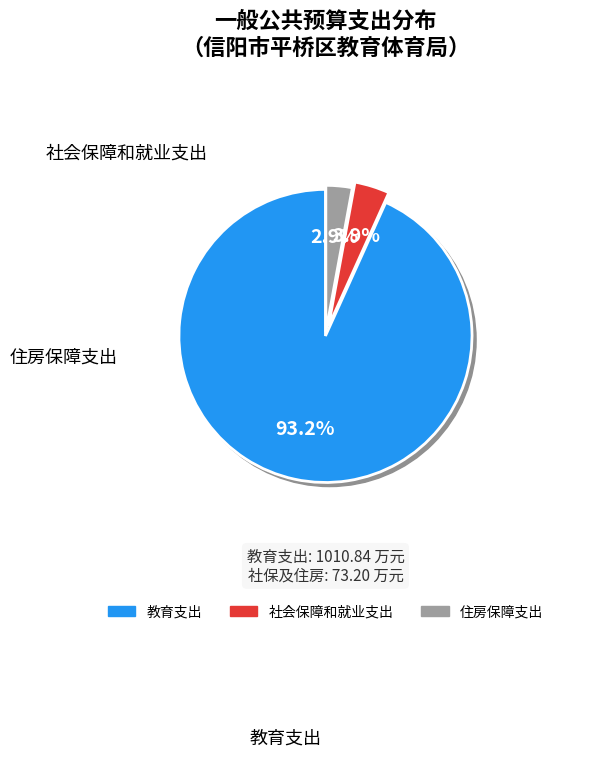

Count the number of slices in the pie.

3